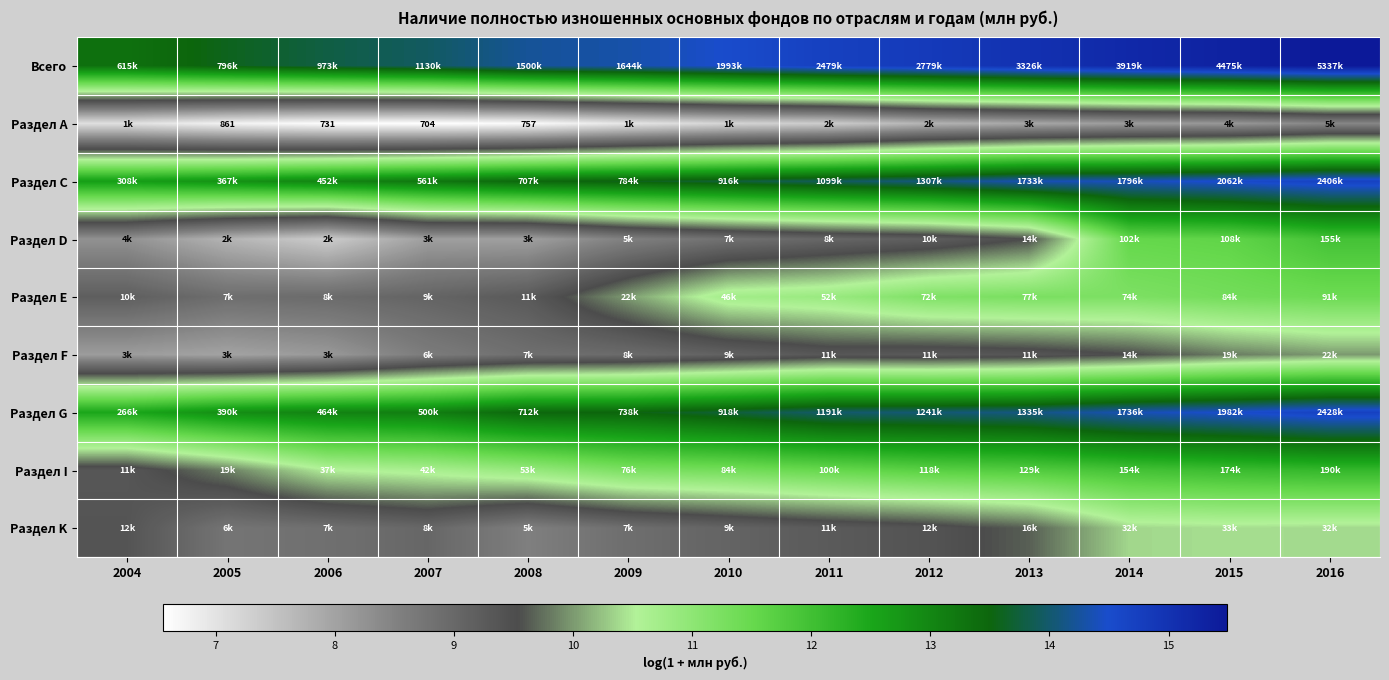

Is it true that Раздел I equals 10.9 at 2008?

True